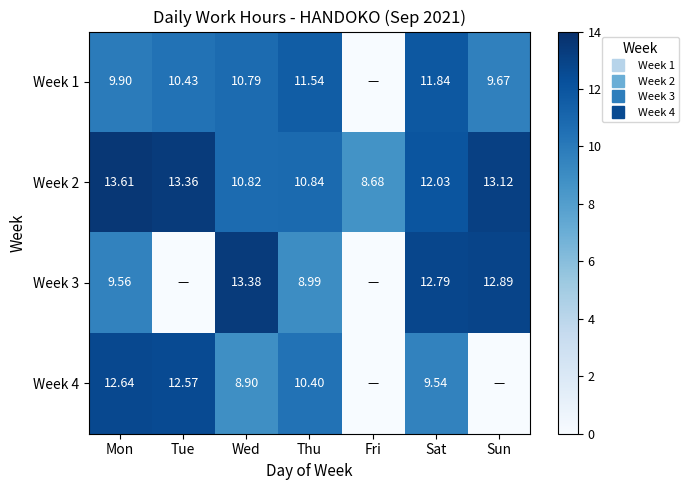

How many data points in Week 1 are less than 10?

3